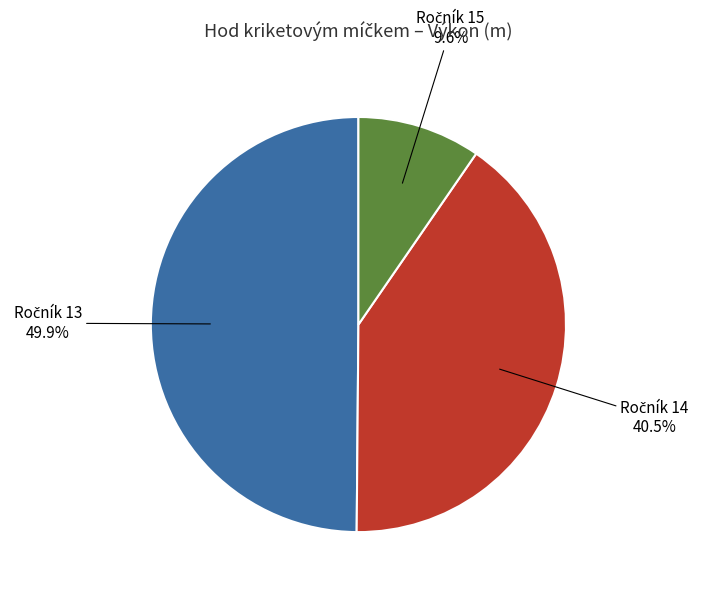

Does any single category account for the majority?

No